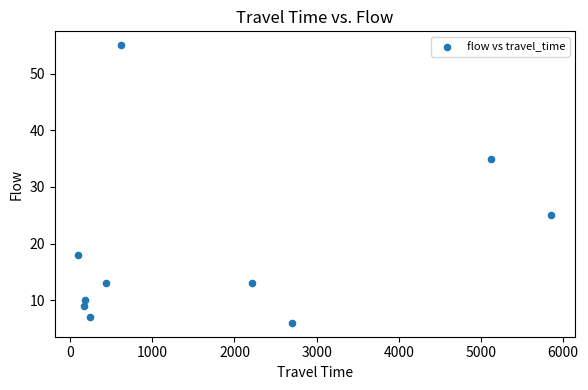

What is the average Y value?

19